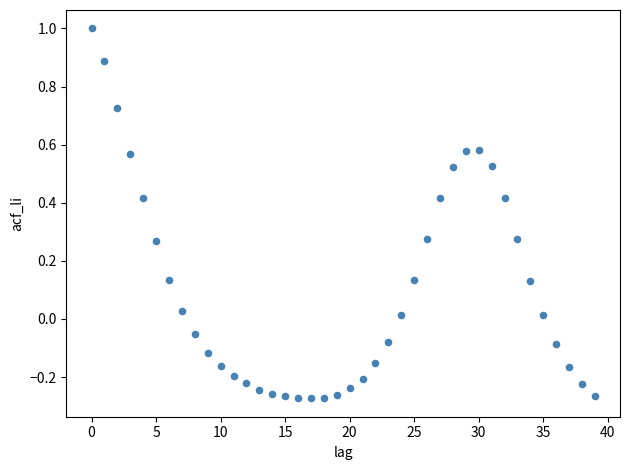

What is the range of Y values (max minus min)?

1.3